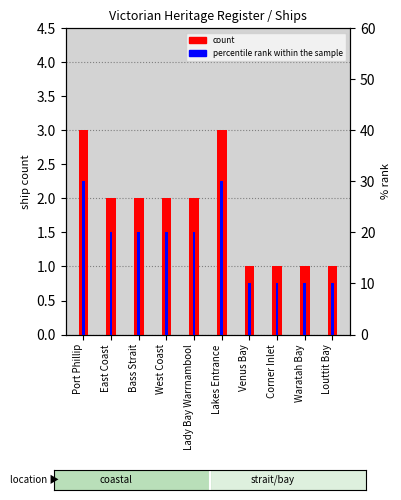

Reading left to right, transcribe all the data shown in this chart.

count: Port Phillip=3	East Coast=2	Bass Strait=2	West Coast=2	Lady Bay Warrnambool=2	Lakes Entrance=3	Venus Bay=1	Corner Inlet=1	Waratah Bay=1	Louttit Bay=1
percentile rank within the sample: Port Phillip=30	East Coast=20	Bass Strait=20	West Coast=20	Lady Bay Warrnambool=20	Lakes Entrance=30	Venus Bay=10	Corner Inlet=10	Waratah Bay=10	Louttit Bay=10